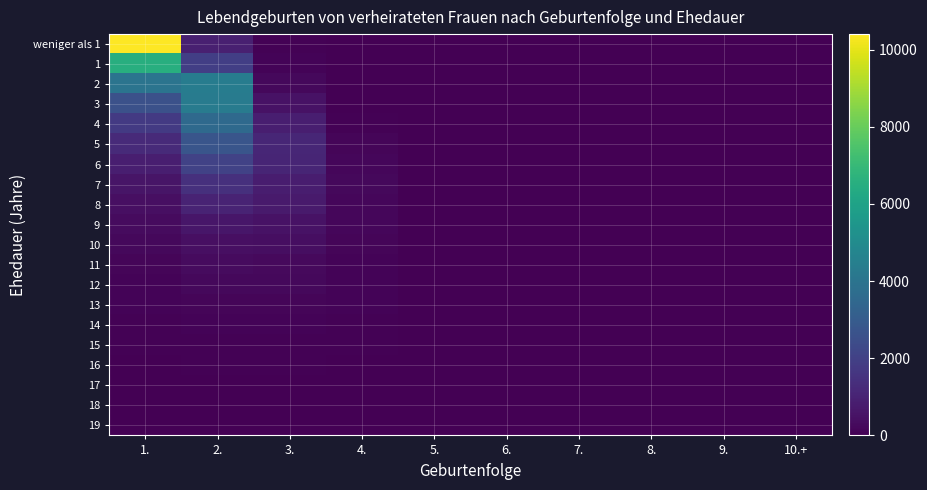

Reading left to right, what are all the values shown in this chart?

weniger als 1: 1.=10404	2.=900	3.=75	4.=9	5.=1	6.=0	7.=0	8.=0	9.=0	10.+=0
1: 1.=6505	2.=1936	3.=112	4.=6	5.=2	6.=0	7.=0	8.=0	9.=0	10.+=0
2: 1.=3985	2.=4381	3.=240	4.=9	5.=1	6.=0	7.=0	8.=1	9.=0	10.+=0
3: 1.=2568	2.=4347	3.=506	4.=32	5.=3	6.=0	7.=0	8.=0	9.=0	10.+=0
4: 1.=1786	2.=3541	3.=855	4.=61	5.=3	6.=0	7.=0	8.=0	9.=0	10.+=0
5: 1.=1225	2.=2752	3.=1125	4.=124	5.=4	6.=1	7.=1	8.=0	9.=0	10.+=0
6: 1.=856	2.=2053	3.=1086	4.=188	5.=14	6.=2	7.=0	8.=0	9.=0	10.+=0
7: 1.=605	2.=1455	3.=839	4.=211	5.=26	6.=6	7.=1	8.=0	9.=0	10.+=0
8: 1.=420	2.=1047	3.=754	4.=197	5.=21	6.=5	7.=1	8.=0	9.=0	10.+=0
9: 1.=288	2.=649	3.=506	4.=180	5.=30	6.=7	7.=2	8.=0	9.=0	10.+=0
10: 1.=227	2.=425	3.=395	4.=147	5.=24	6.=6	7.=0	8.=1	9.=1	10.+=0
11: 1.=128	2.=318	3.=273	4.=112	5.=28	6.=11	7.=5	8.=1	9.=0	10.+=0
12: 1.=106	2.=209	3.=214	4.=112	5.=37	6.=10	7.=1	8.=0	9.=0	10.+=0
13: 1.=95	2.=136	3.=157	4.=86	5.=22	6.=15	7.=5	8.=0	9.=0	10.+=1
14: 1.=58	2.=121	3.=106	4.=49	5.=18	6.=8	7.=5	8.=4	9.=1	10.+=0
15: 1.=41	2.=68	3.=75	4.=44	5.=27	6.=13	7.=7	8.=3	9.=0	10.+=0
16: 1.=25	2.=66	3.=63	4.=32	5.=16	6.=8	7.=7	8.=1	9.=2	10.+=2
17: 1.=24	2.=32	3.=36	4.=24	5.=13	6.=4	7.=4	8.=4	9.=1	10.+=1
18: 1.=22	2.=18	3.=35	4.=14	5.=9	6.=3	7.=2	8.=0	9.=2	10.+=2
19: 1.=11	2.=20	3.=17	4.=6	5.=7	6.=2	7.=2	8.=1	9.=1	10.+=2